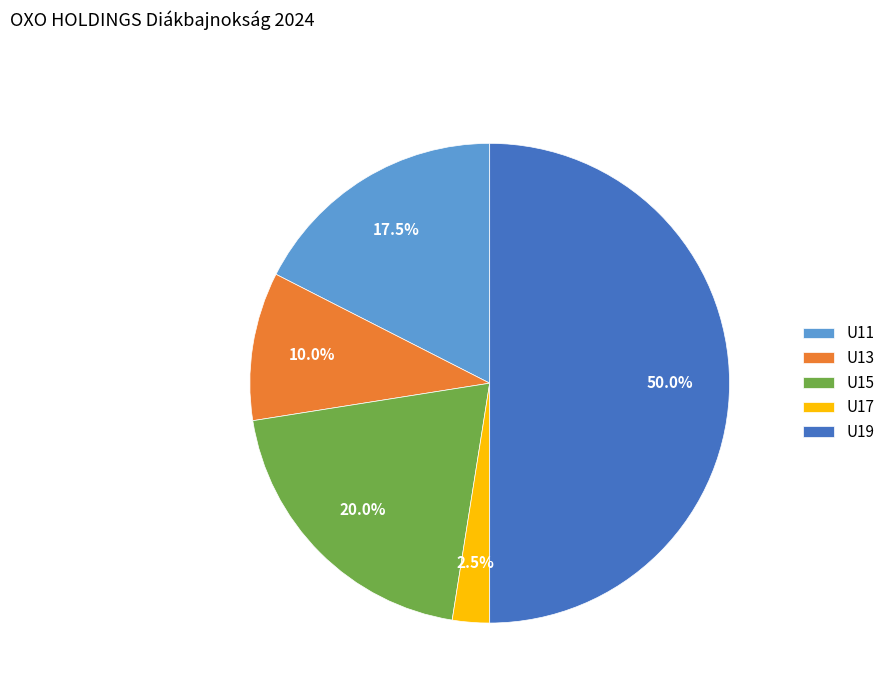

Approximately how many times larger is the value at U19 compared to U11?

2.9